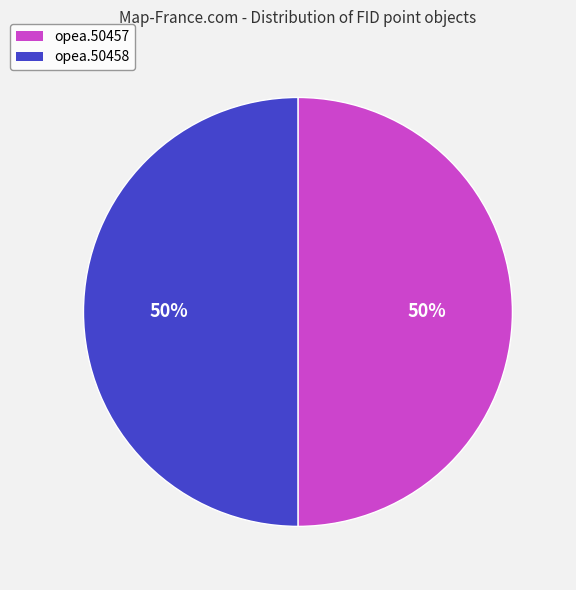

The opea.50457 slice represents 50% of the pie. True or false?

True